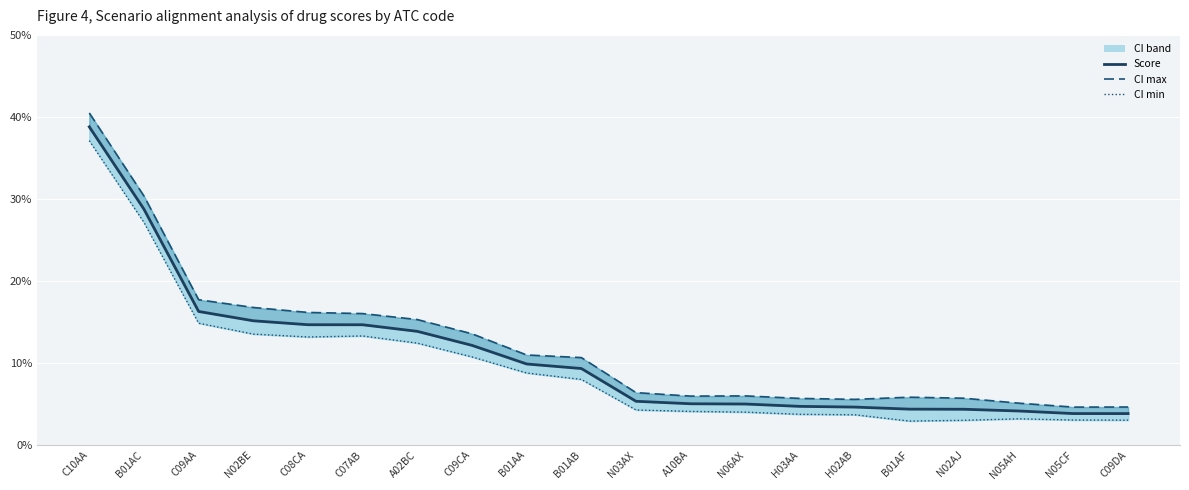

The CI min series shows 0.1 at C09AA. True or false?

True